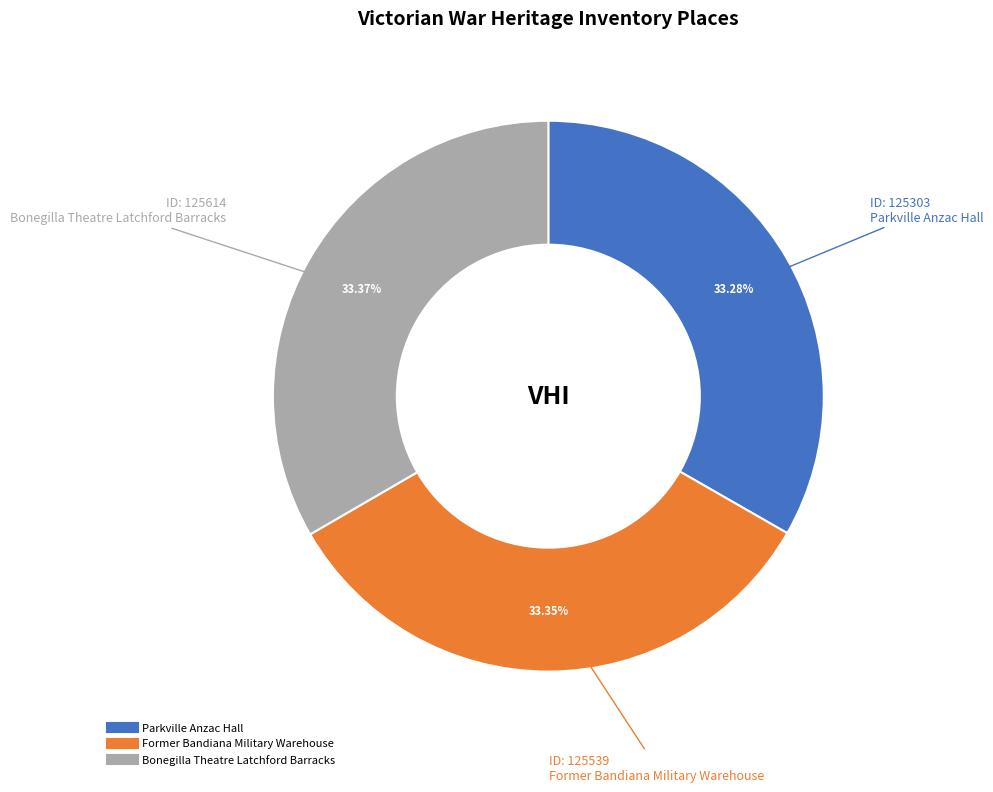

Does Former Bandiana Military Warehouse represent more than half of the total?

No